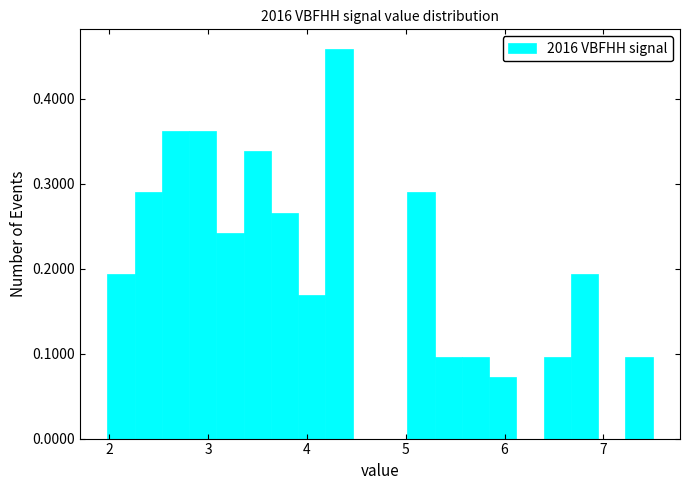

Read against the x-axis, roughly where is the centre of the tallest bar?

4.3